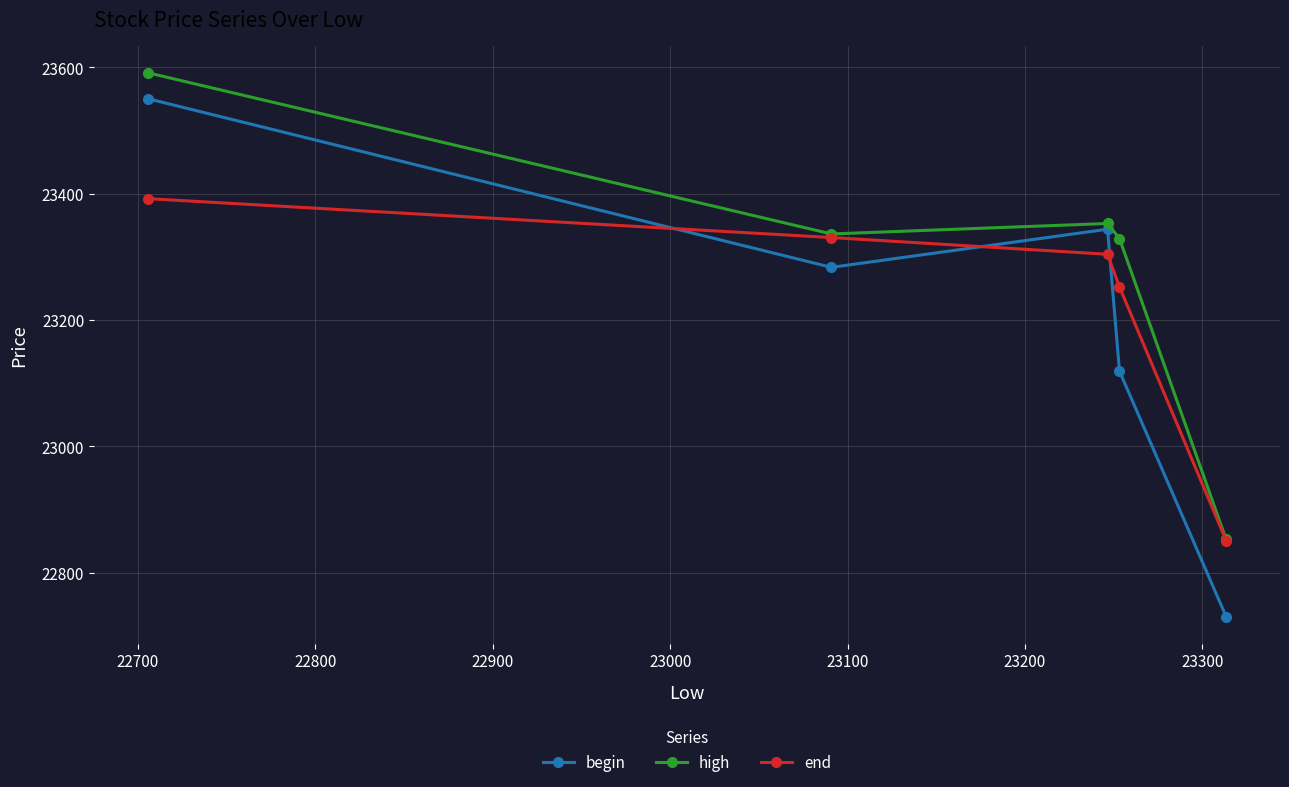

True or false: begin has more than 0 points higher than both neighbors.

True